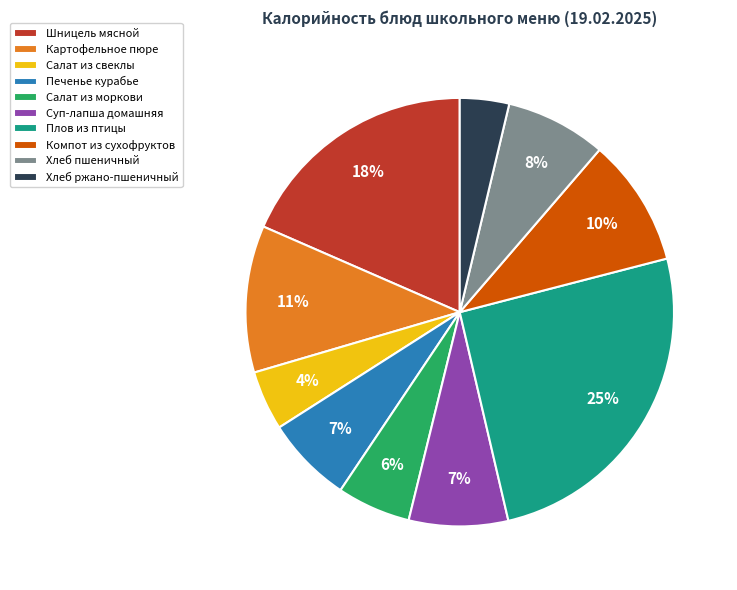

Is Хлеб пшеничный the majority of the pie?

No